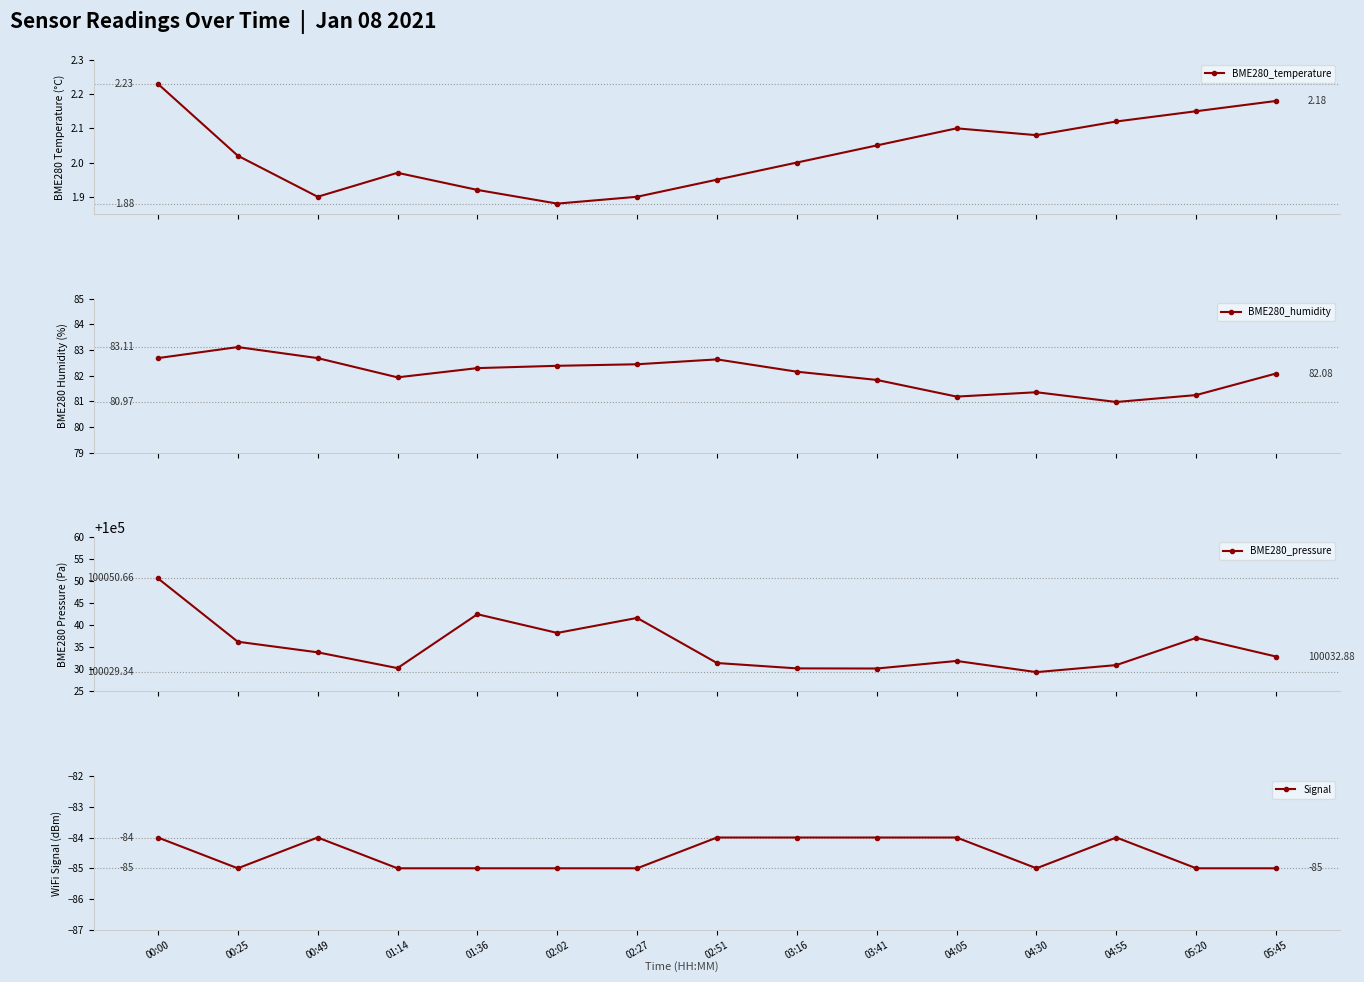

What are all the series names shown in the legend?

BME280_temperature, BME280_humidity, BME280_pressure, Signal